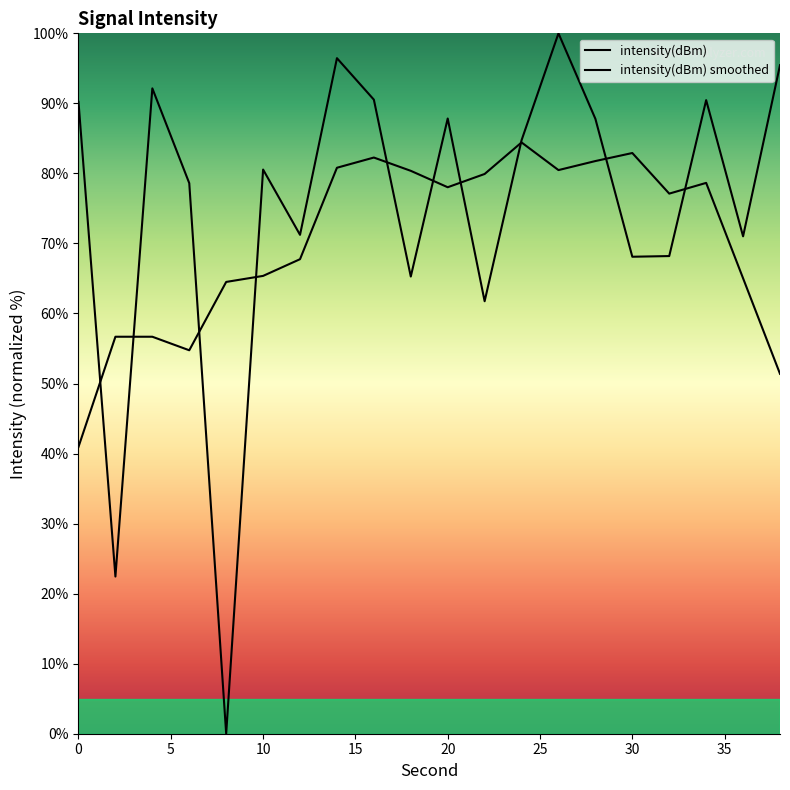

What is the greatest value displayed?

100.0